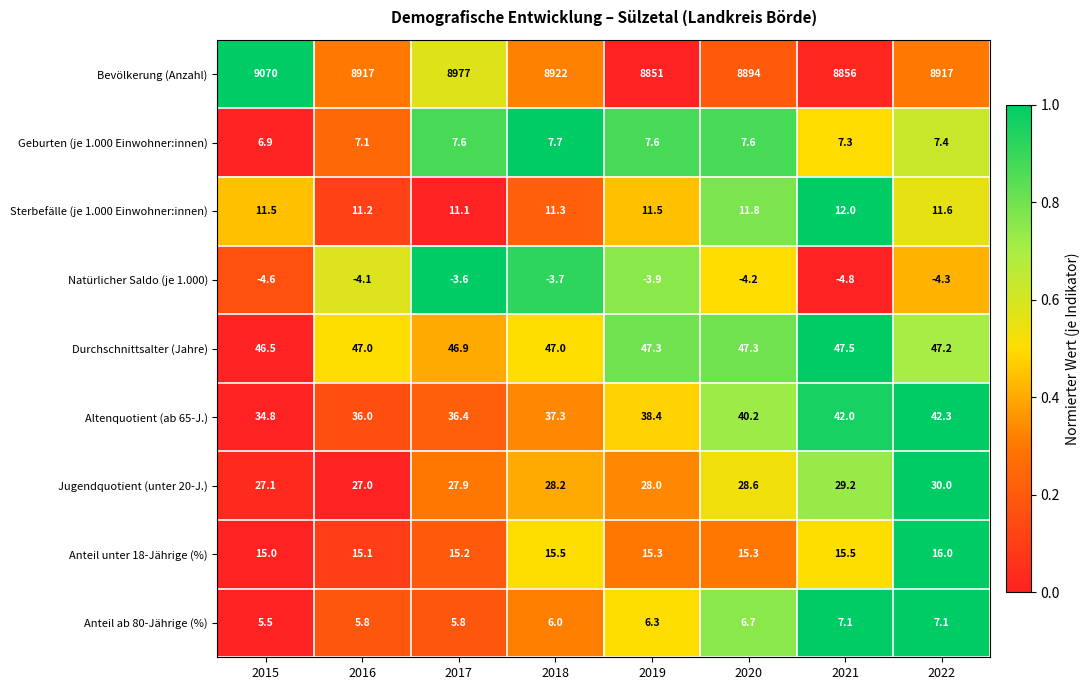

At which category is the sum across all series the highest?

2015